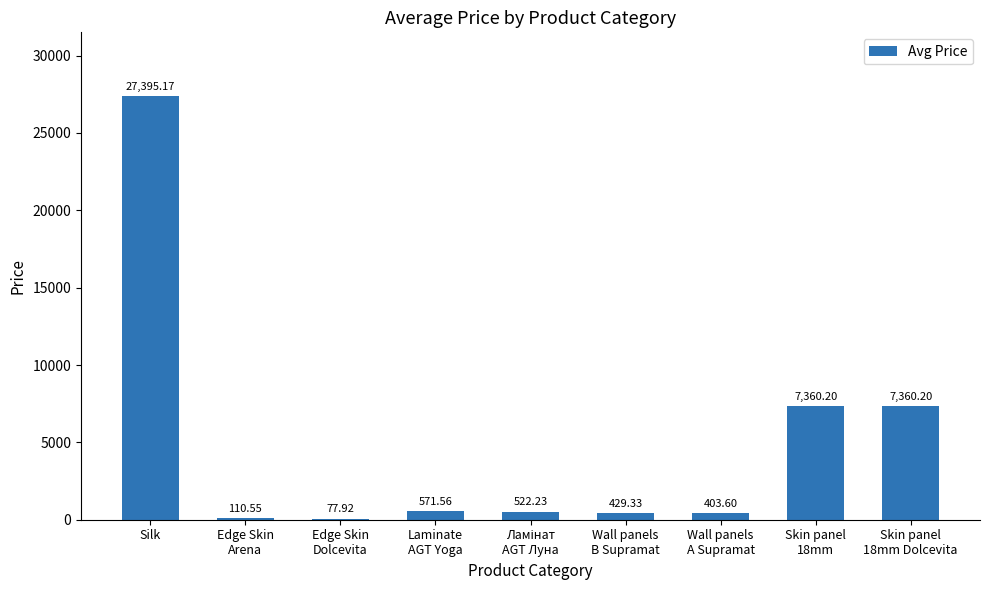

Where does the data first go above 522?

Silk